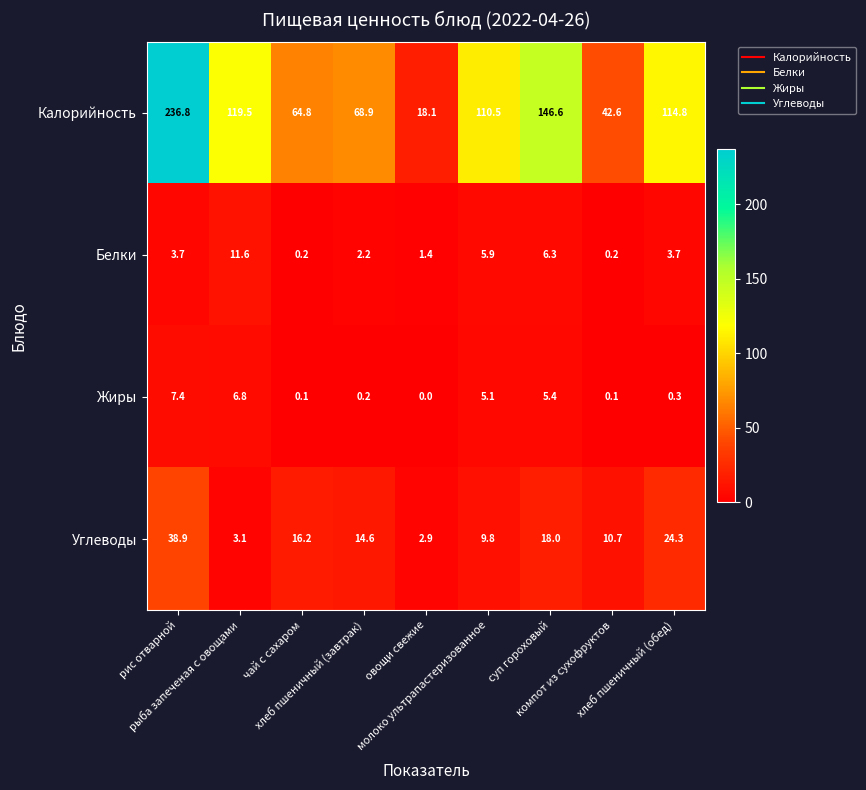

At how many categories does at least one series exceed 69?

5